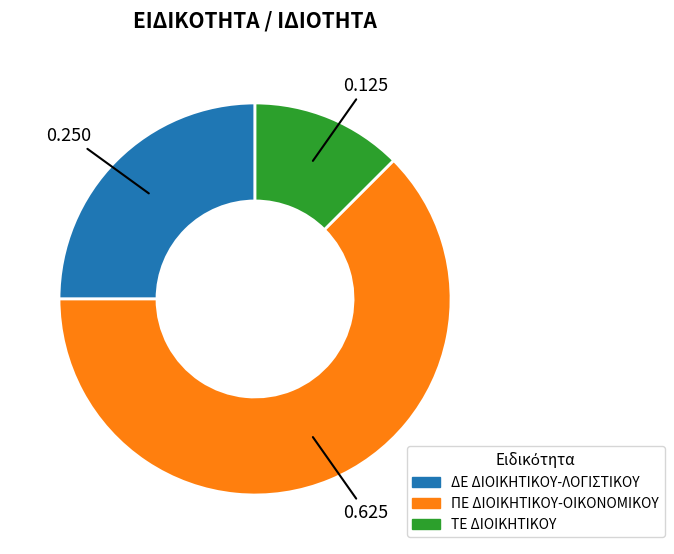

Is ΔΕ ΔΙΟΙΚΗΤΙΚΟΥ-ΛΟΓΙΣΤΙΚΟΥ the majority of the pie?

No